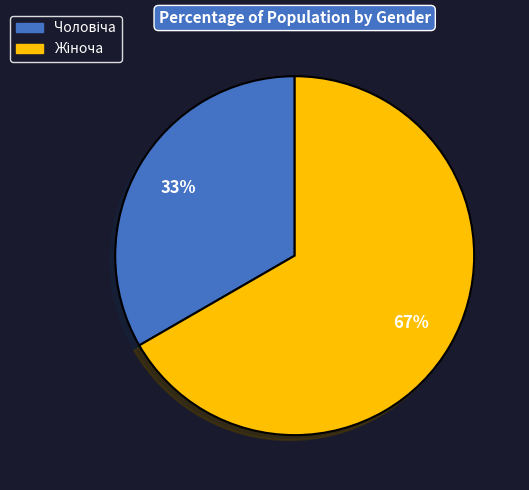

Is there a majority slice in this chart?

Yes